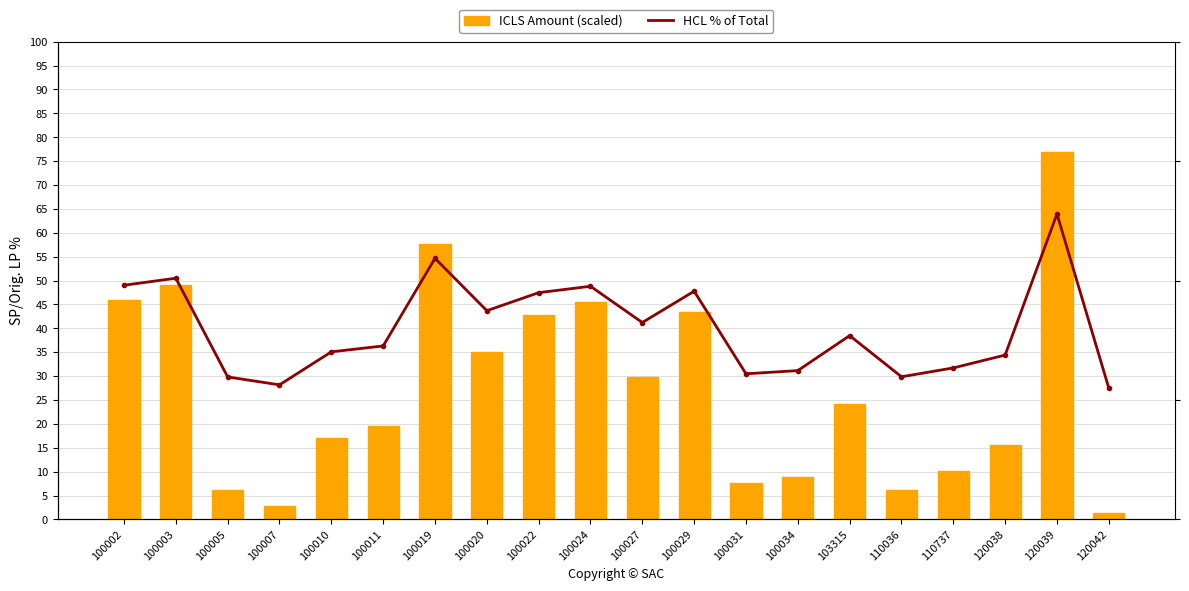

What is the sum of the ICLS Amount (scaled) values at 103315 and 100024?

69.7